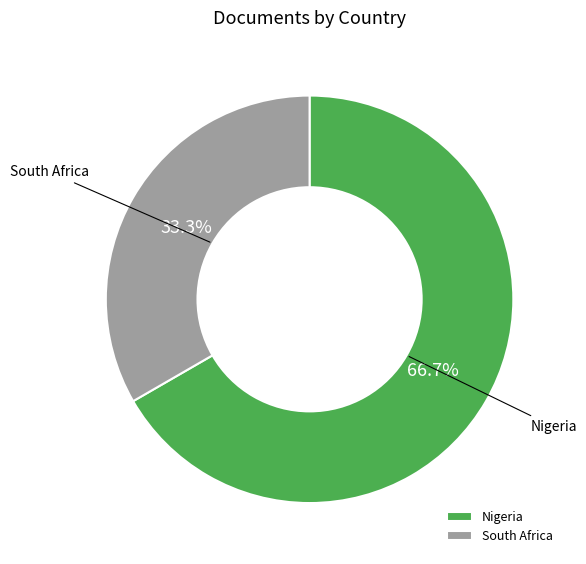

Which category has the biggest portion of the pie?

Nigeria